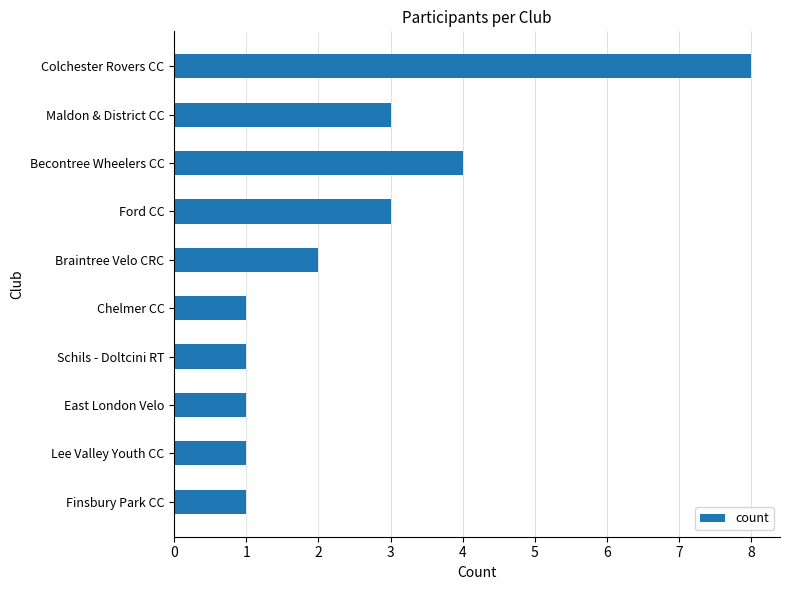

Reading top to bottom, extract all data points from this chart.

Colchester Rovers CC=8	Maldon & District CC=3	Becontree Wheelers CC=4	Ford CC=3	Braintree Velo CRC=2	Chelmer CC=1	Schils - Doltcini RT=1	East London Velo=1	Lee Valley Youth CC=1	Finsbury Park CC=1